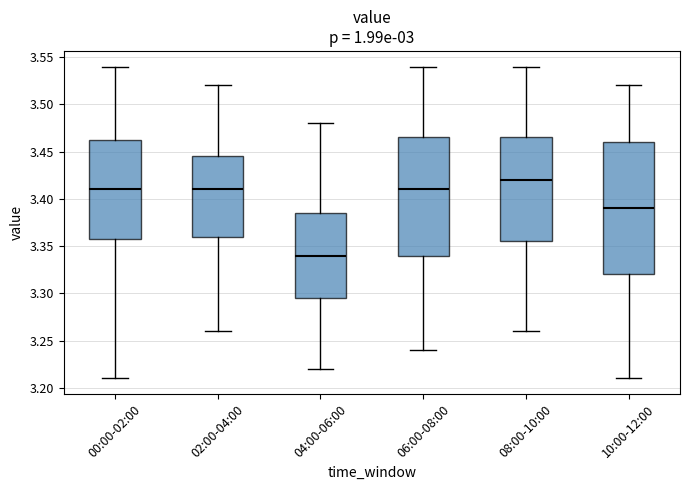

Reading left to right, read every box against the y-axis: the position of its median line, the range the box covers, and the ends of its whiskers. The values are not printed on the chart, so give them approximately, as read against the axis.

00:00-02:00: median 3.410, box 3.360 to 3.465, whiskers 3.210 to 3.540
02:00-04:00: median 3.410, box 3.360 to 3.445, whiskers 3.260 to 3.520
04:00-06:00: median 3.340, box 3.295 to 3.385, whiskers 3.220 to 3.480
06:00-08:00: median 3.410, box 3.340 to 3.465, whiskers 3.240 to 3.540
08:00-10:00: median 3.420, box 3.355 to 3.465, whiskers 3.260 to 3.540
10:00-12:00: median 3.390, box 3.320 to 3.460, whiskers 3.210 to 3.520